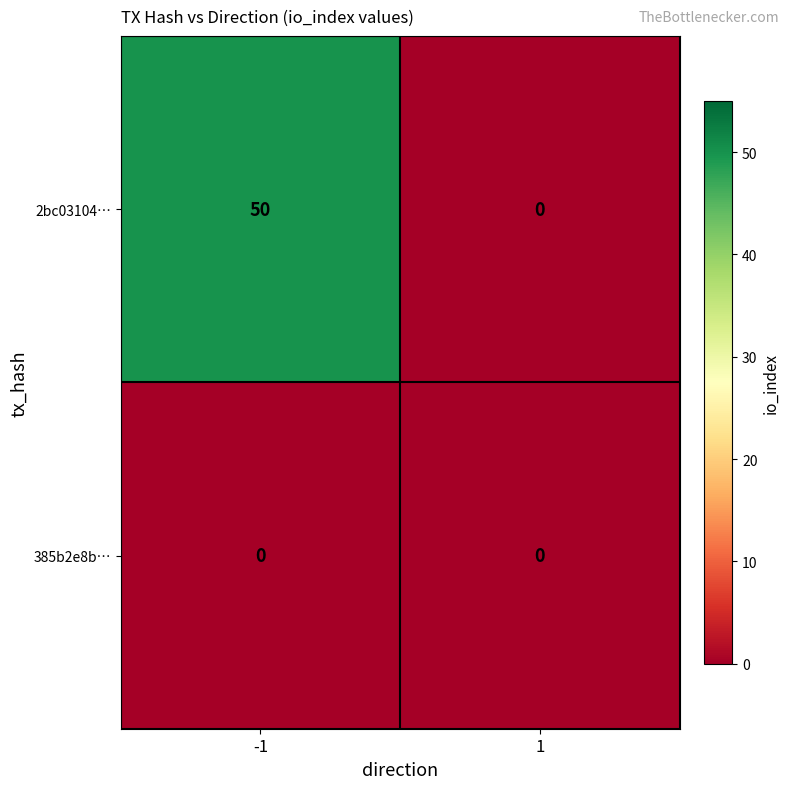

Reading left to right, what are all the values shown in this chart?

2bc03104…: 50	0
385b2e8b…: 0	0